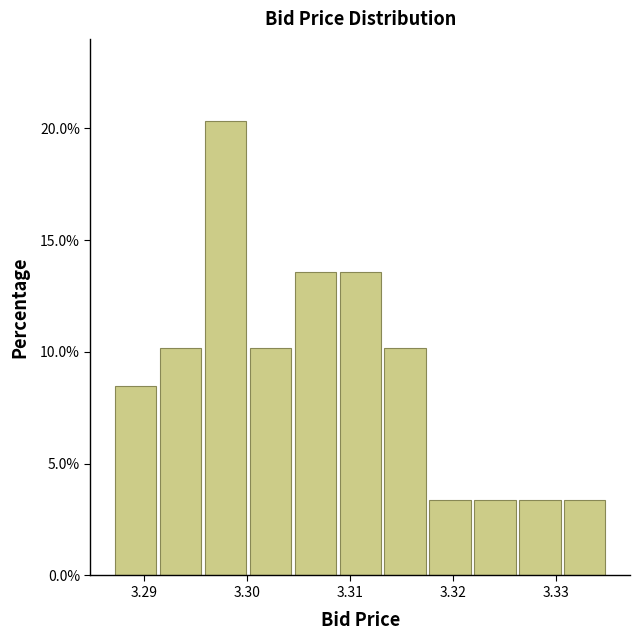

Reading left to right, list every bar in this chart as the range it spans on the x-axis followed by its height. Neither the bar edges nor the heights are printed on the chart, so give them approximately, as read against the axes.

3.287 to 3.291: 8.5
3.291 to 3.296: 10.0
3.296 to 3.300: 20.5
3.300 to 3.304: 10.0
3.304 to 3.309: 13.5
3.309 to 3.313: 13.5
3.313 to 3.318: 10.0
3.318 to 3.322: 3.5
3.322 to 3.326: 3.5
3.326 to 3.331: 3.5
3.331 to 3.335: 3.5